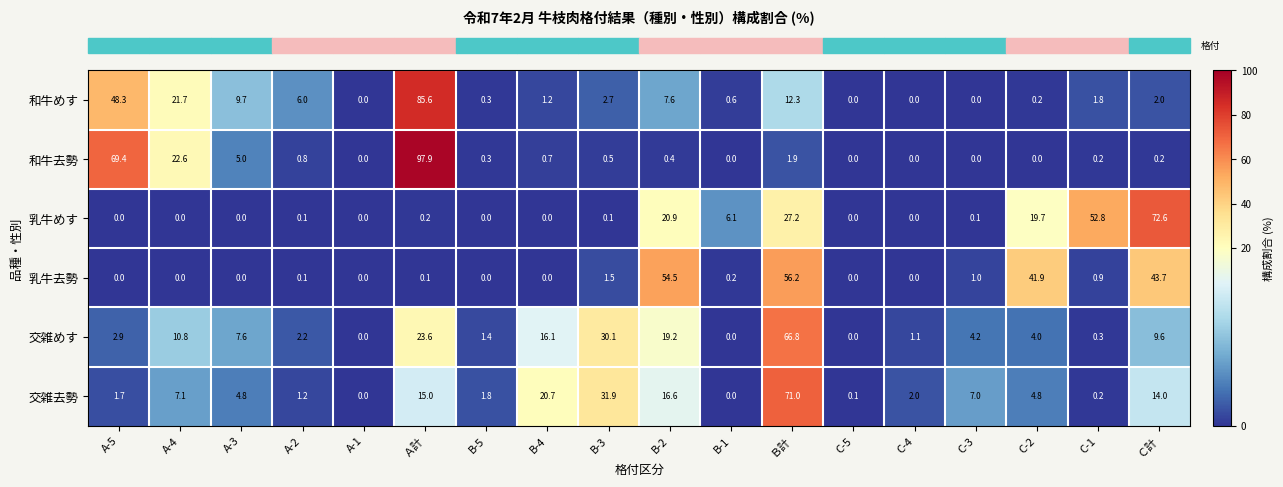

What is the maximum value for 和牛めす?

85.6